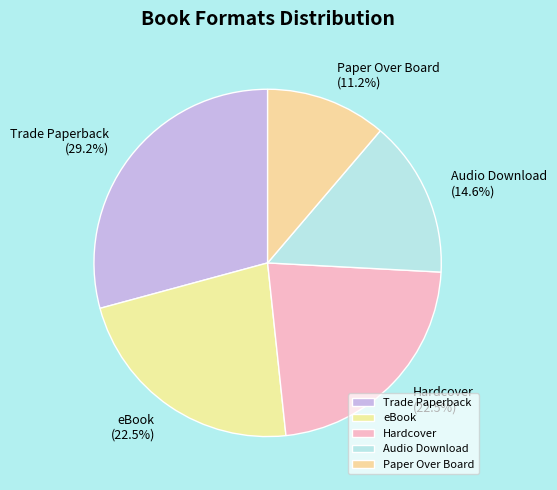

How much of the chart is everything except Trade Paperback?

70.8%